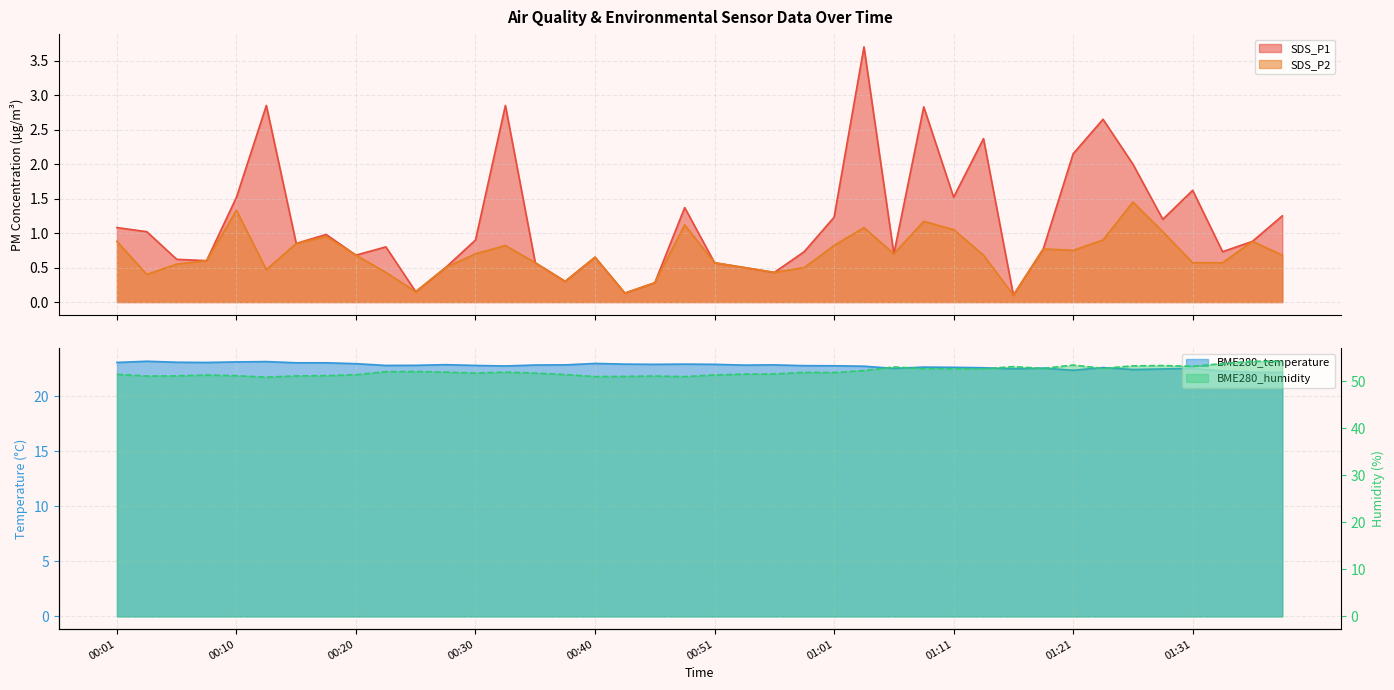

Which label corresponds to the smallest value in the chart?

01:16